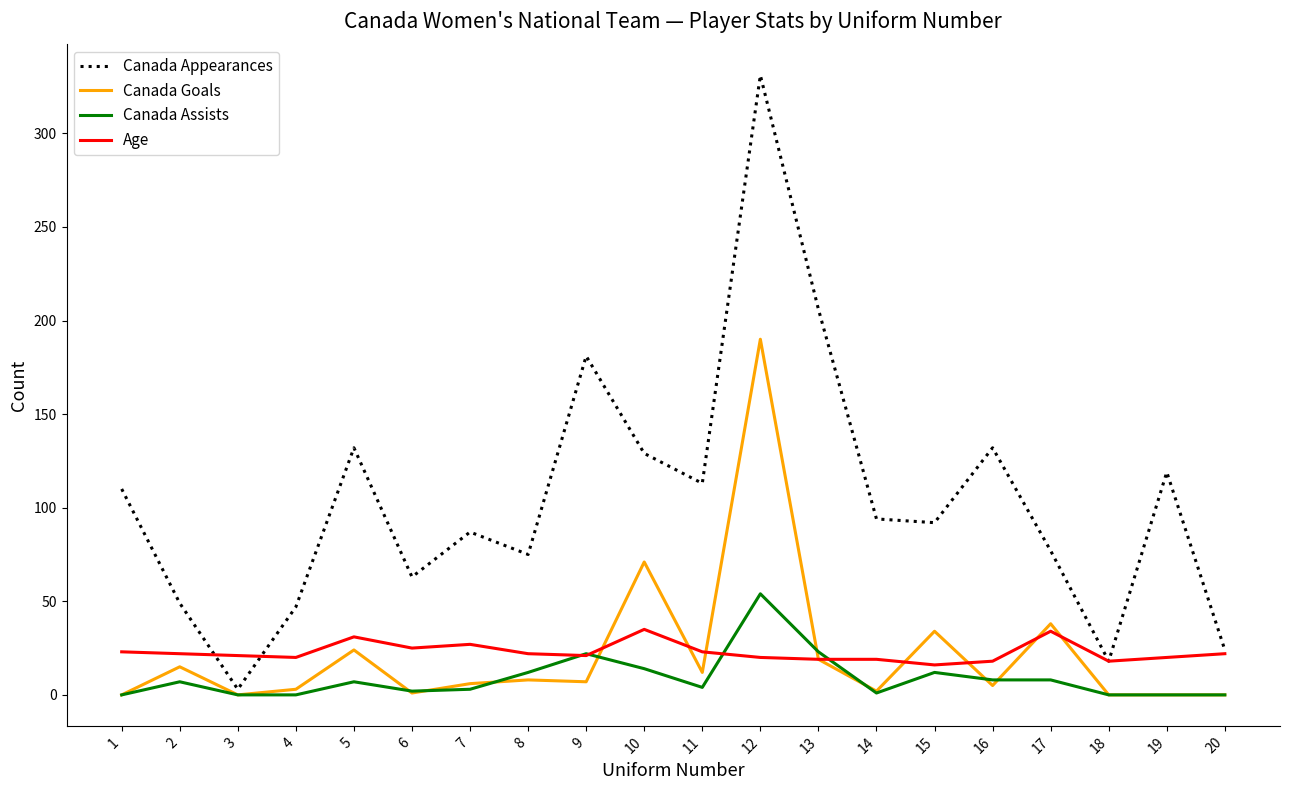

Where is the first local maximum for Canada Goals?

2